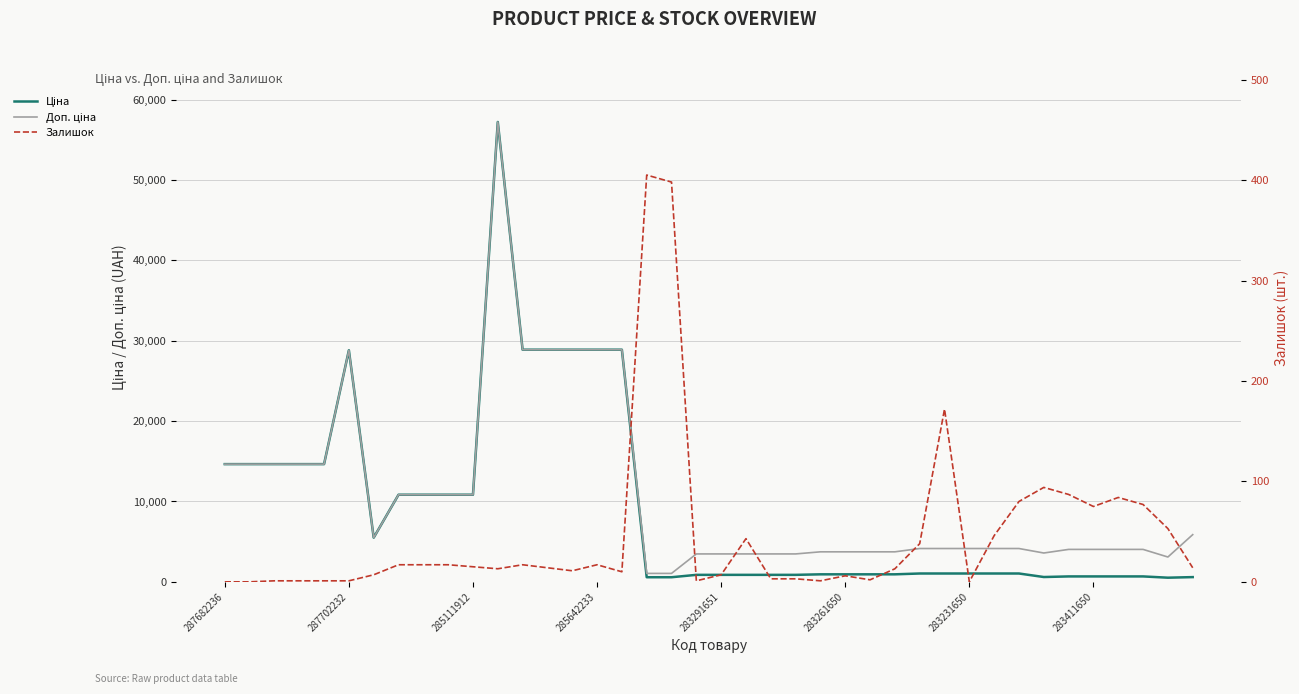

Which series has the largest range (max minus min)?

Ціна